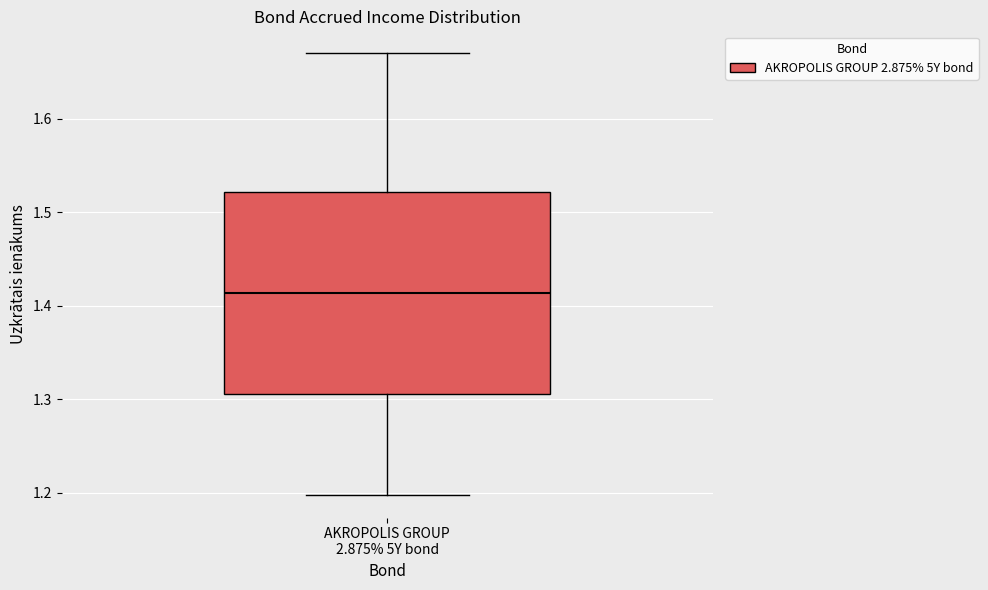

Read this box plot against the y-axis: the position of the median line, the range covered by the box, and the ends of both whiskers. The values are not printed on the chart, so give them approximately, as read against the axis.

median 1.41, box 1.31 to 1.52, whiskers 1.20 to 1.67